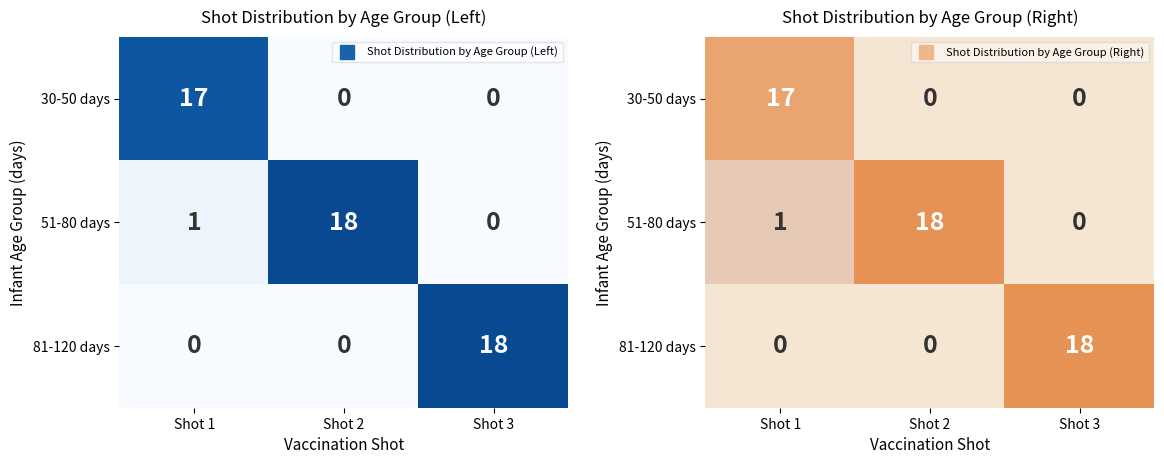

What is the difference between the 51-80 days values at Shot 1 and Shot 3?

1